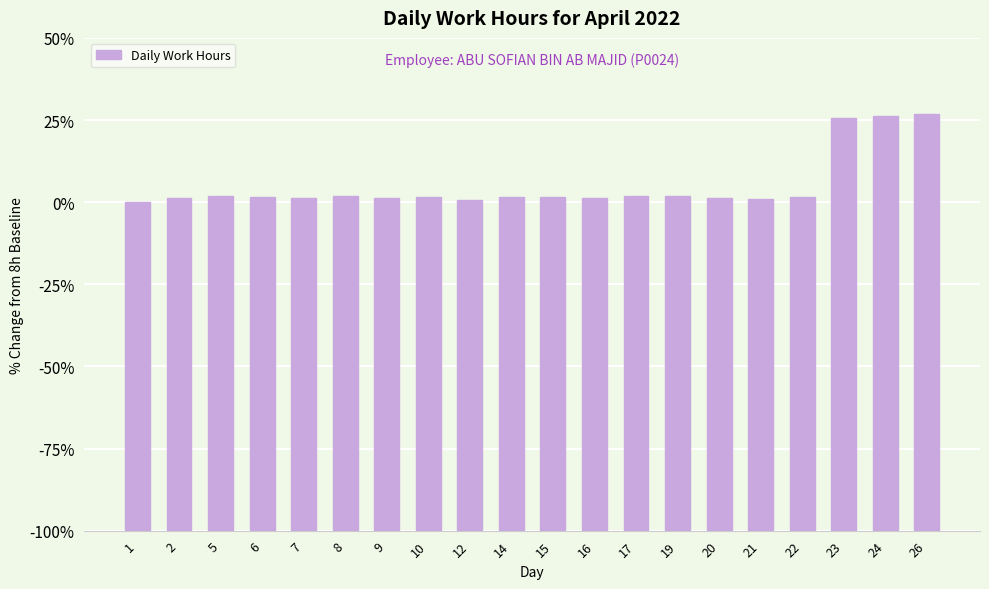

What is the value of the 6th bar from the left?

8.1